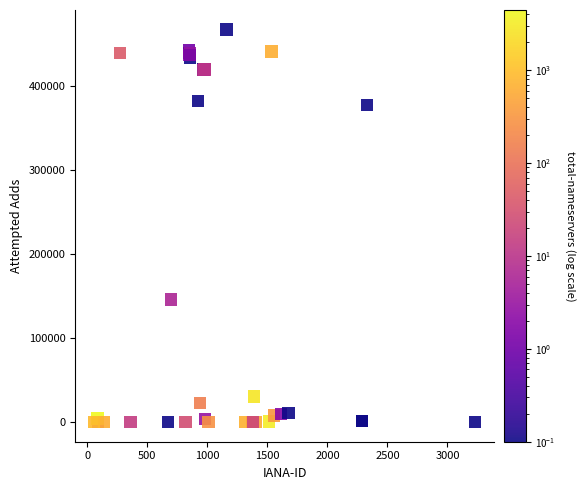

What Y value in the scatter plot is closest to 233239?

145901